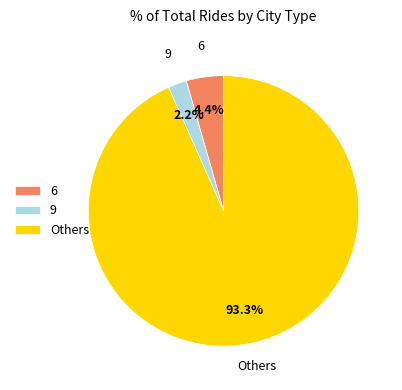

Between Others and 6, which is larger?

Others